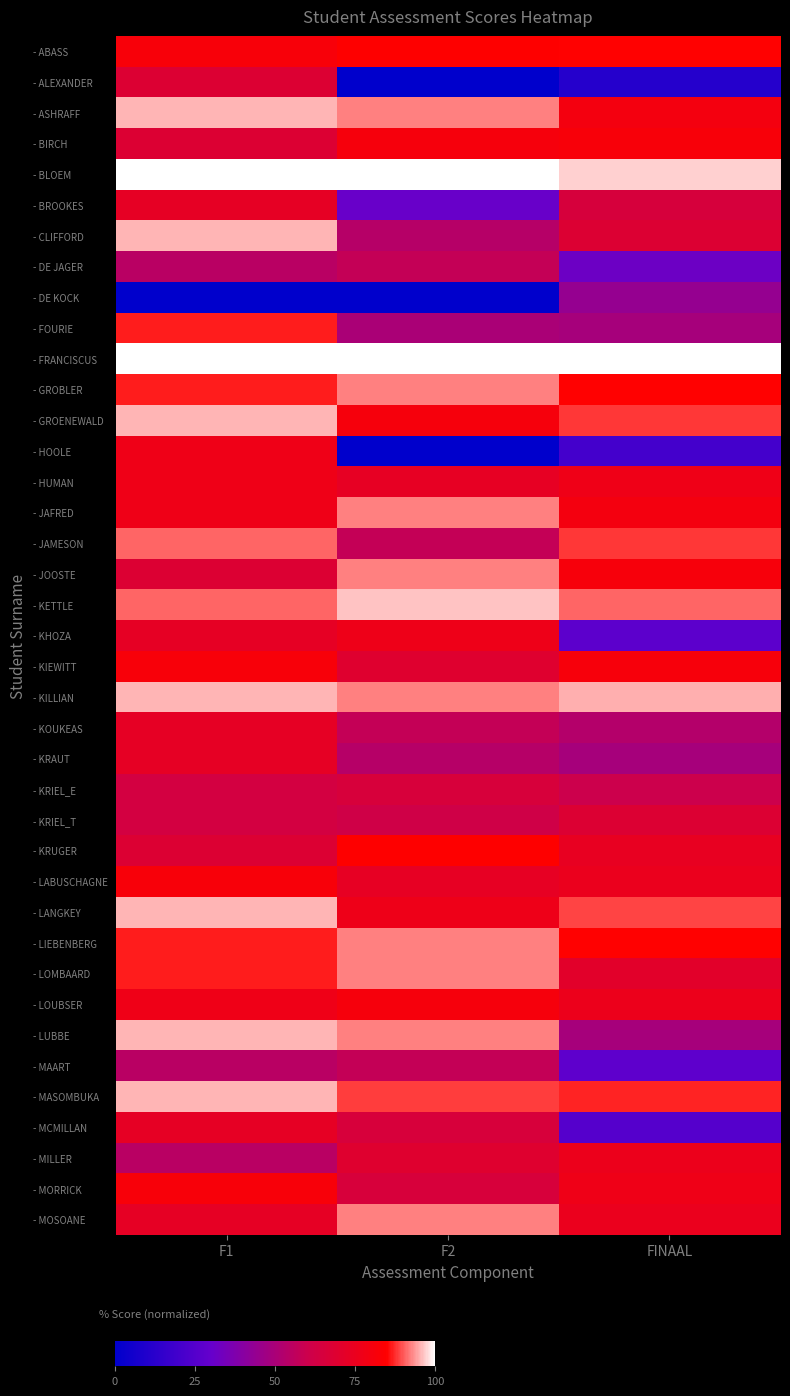

How many series are shown in this chart?

39